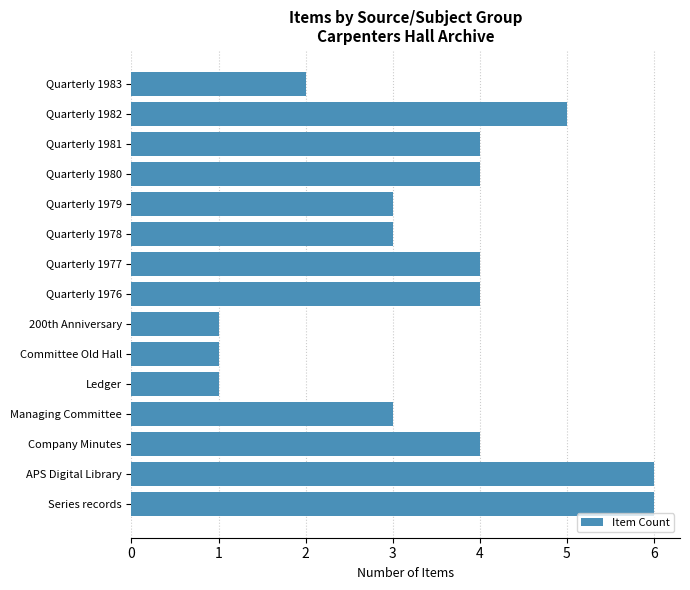

What is the sum of the values at Ledger and Series records?

7